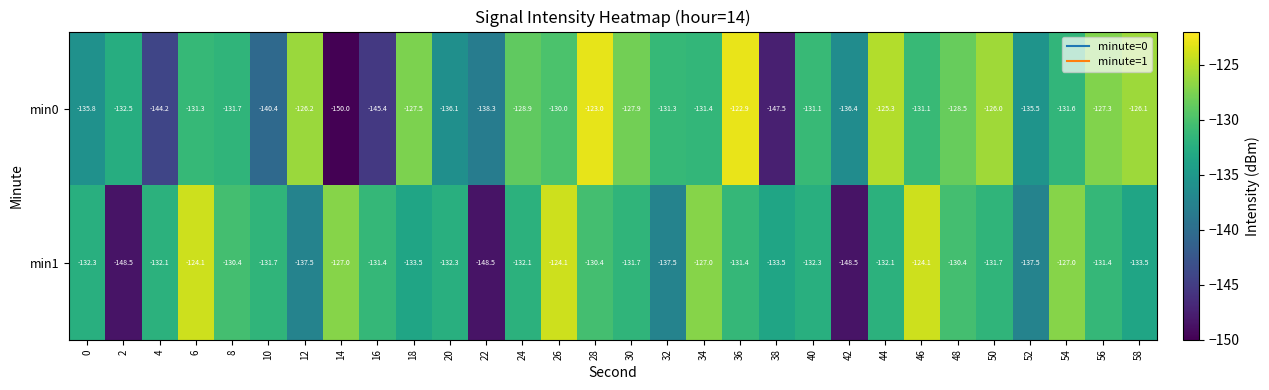

How many series are shown in this chart?

2